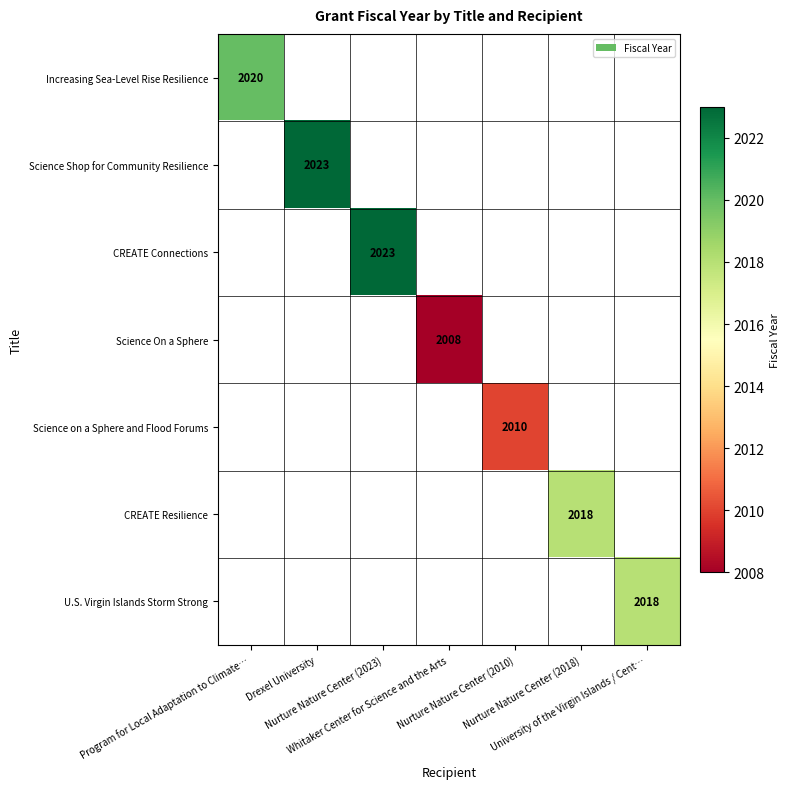

What is the maximum value shown in the chart?

2023.0